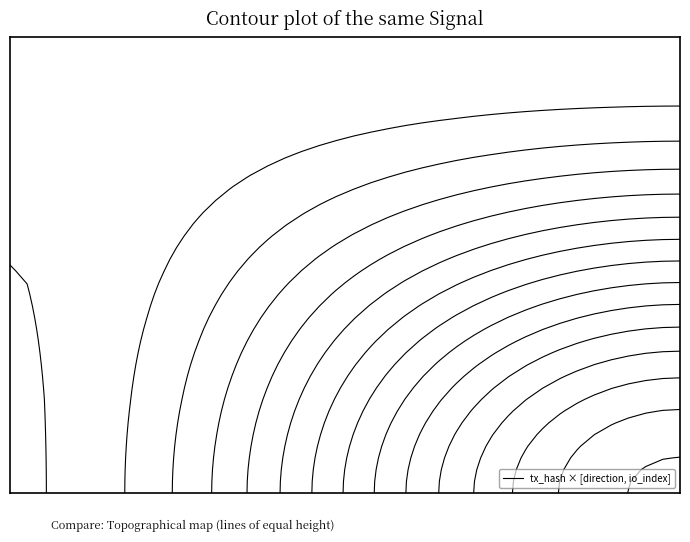

True or false: d7bfd3ea0d436f531f930aa92a5ab23ffd0dc1c has a value of 1 at 1.

True